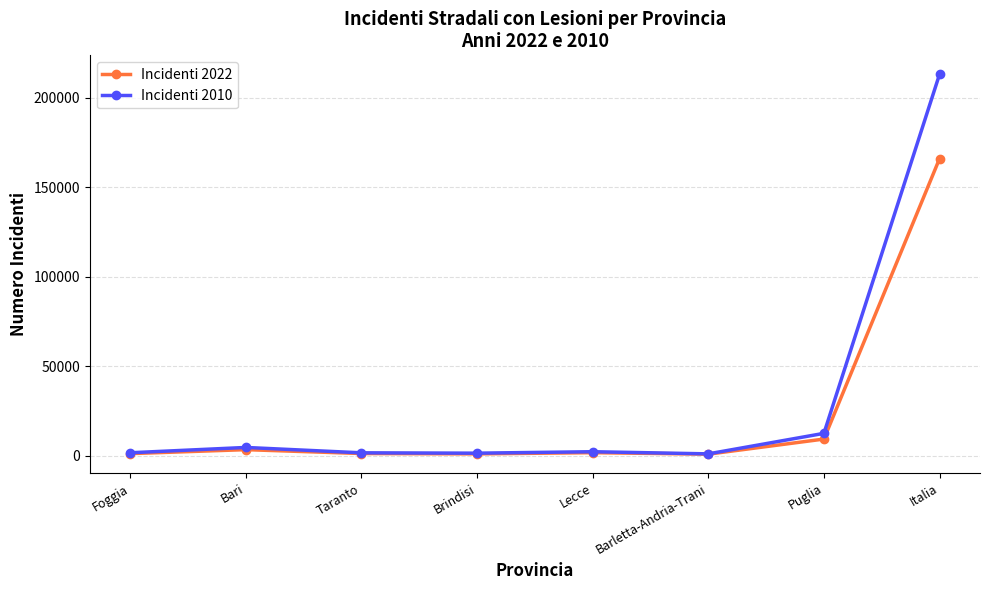

What is the label of the 6th point from the left?

Barletta-Andria-Trani